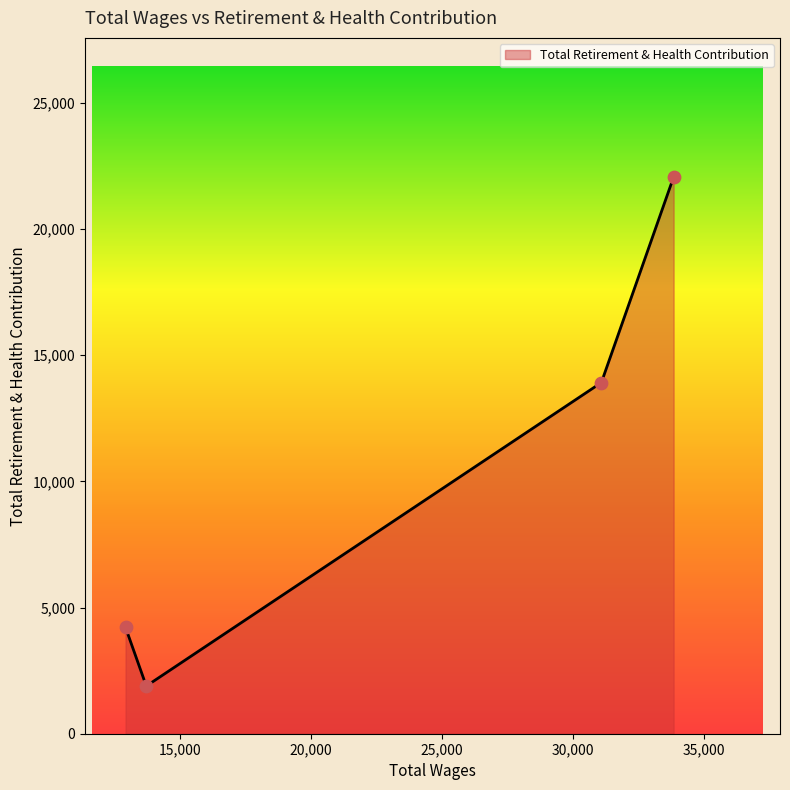

What is the maximum value shown in the chart?

22065